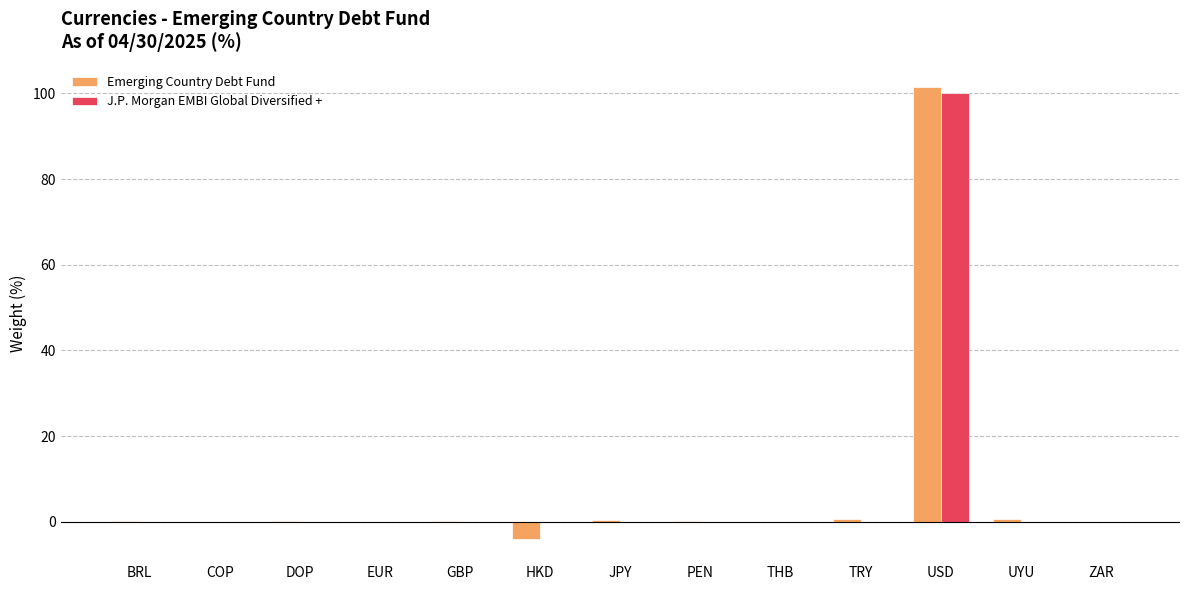

At which label does J.P. Morgan EMBI Global Diversified + reach its peak?

USD